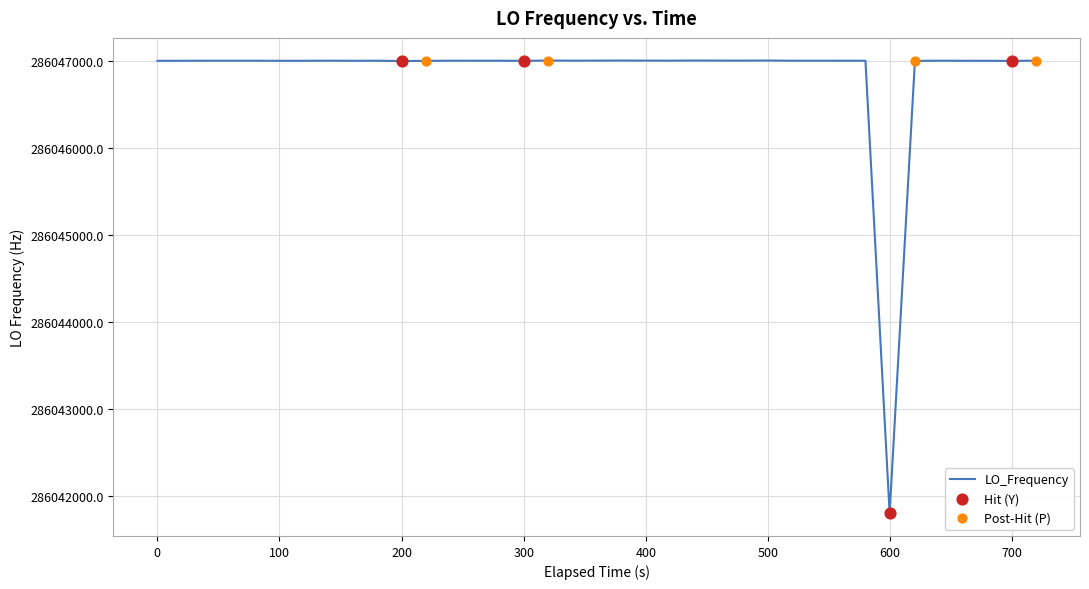

What is the difference between the maximum and minimum values?

5201.2